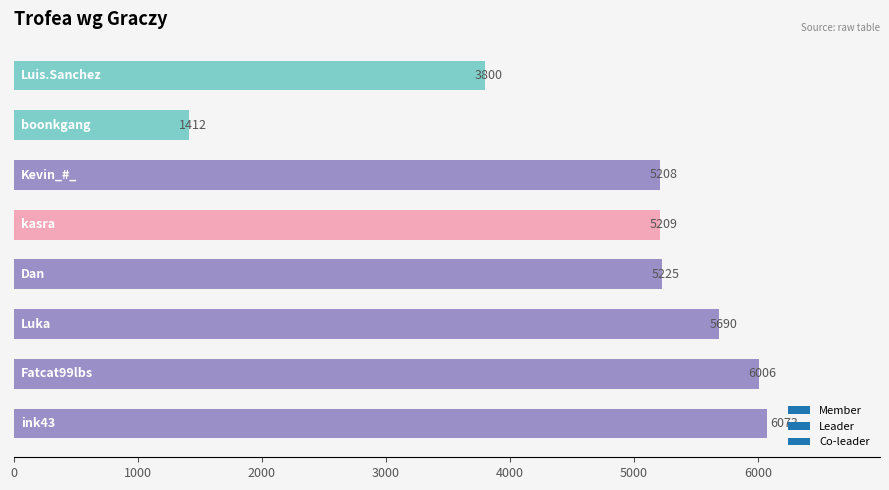

What is the average value?

4828